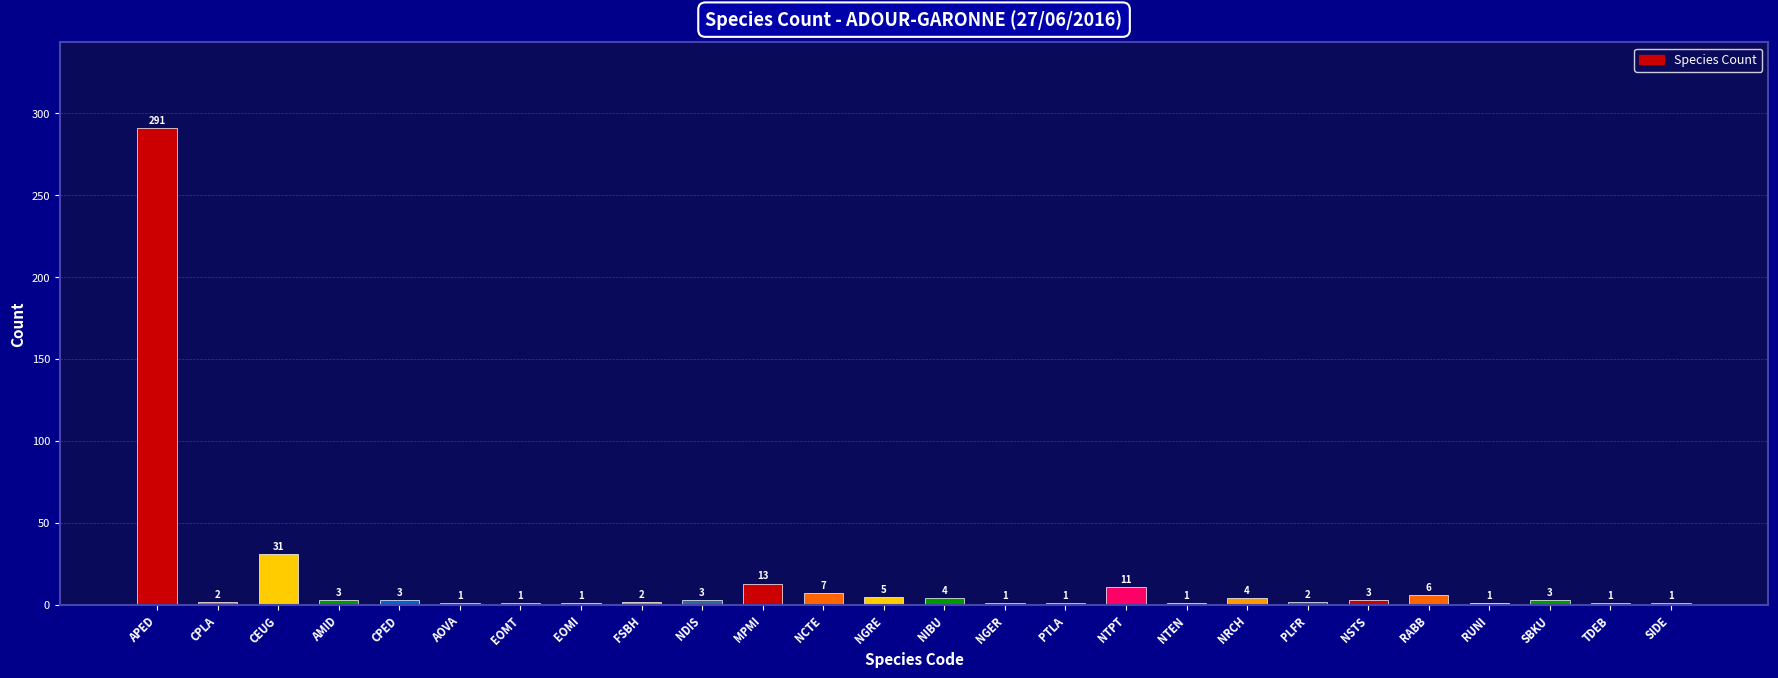

What is the greatest value displayed?

291